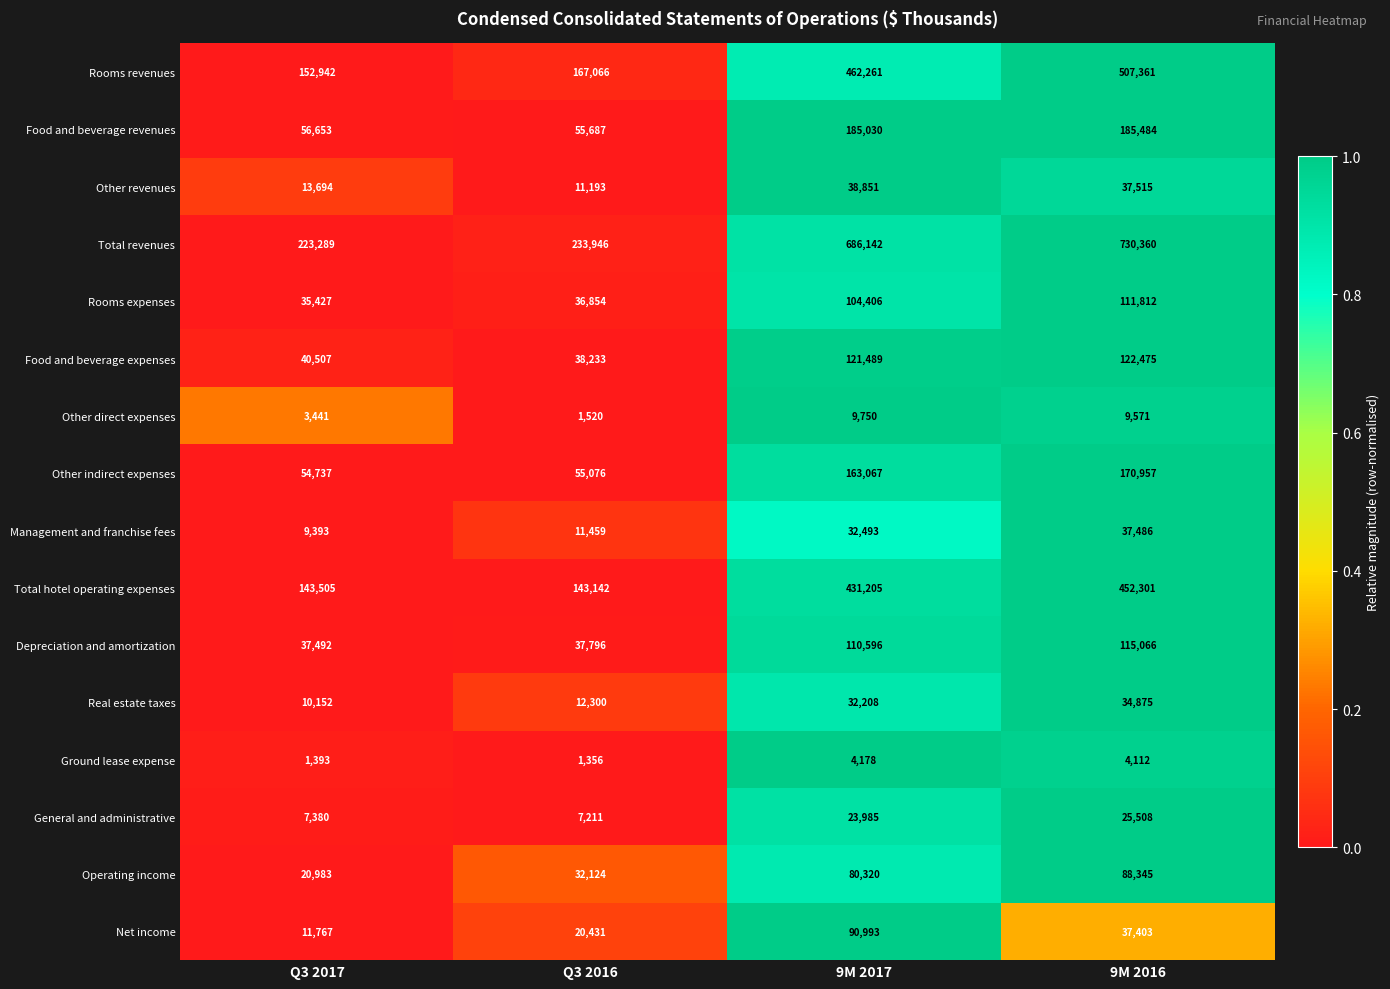

Which series changed the most between Q3 2016 and 9M 2016?

Total revenues